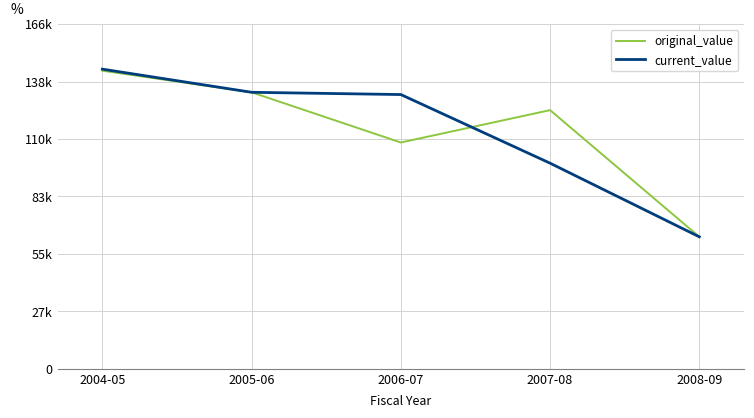

What is the total value across all series at 2004-05?

288056.0